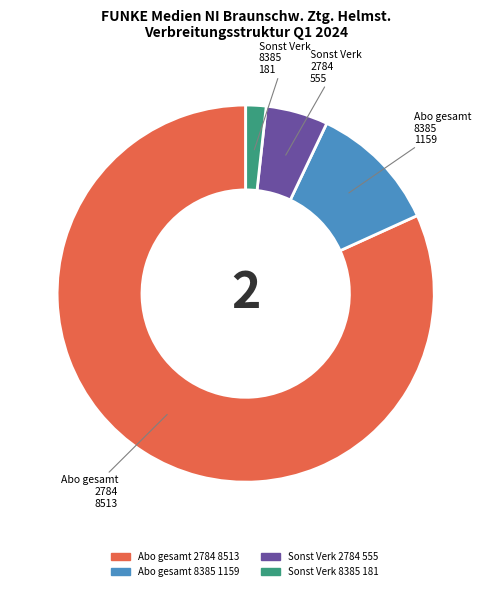

How many slices are in this pie chart?

4